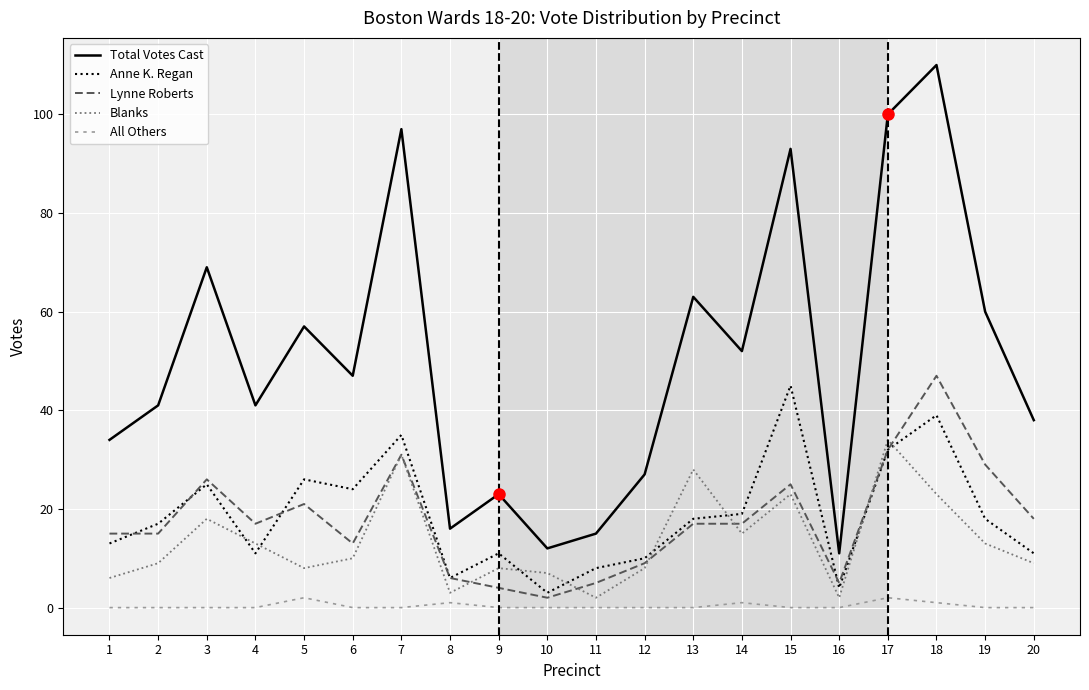

At how many categories does at least one series exceed 5?

20